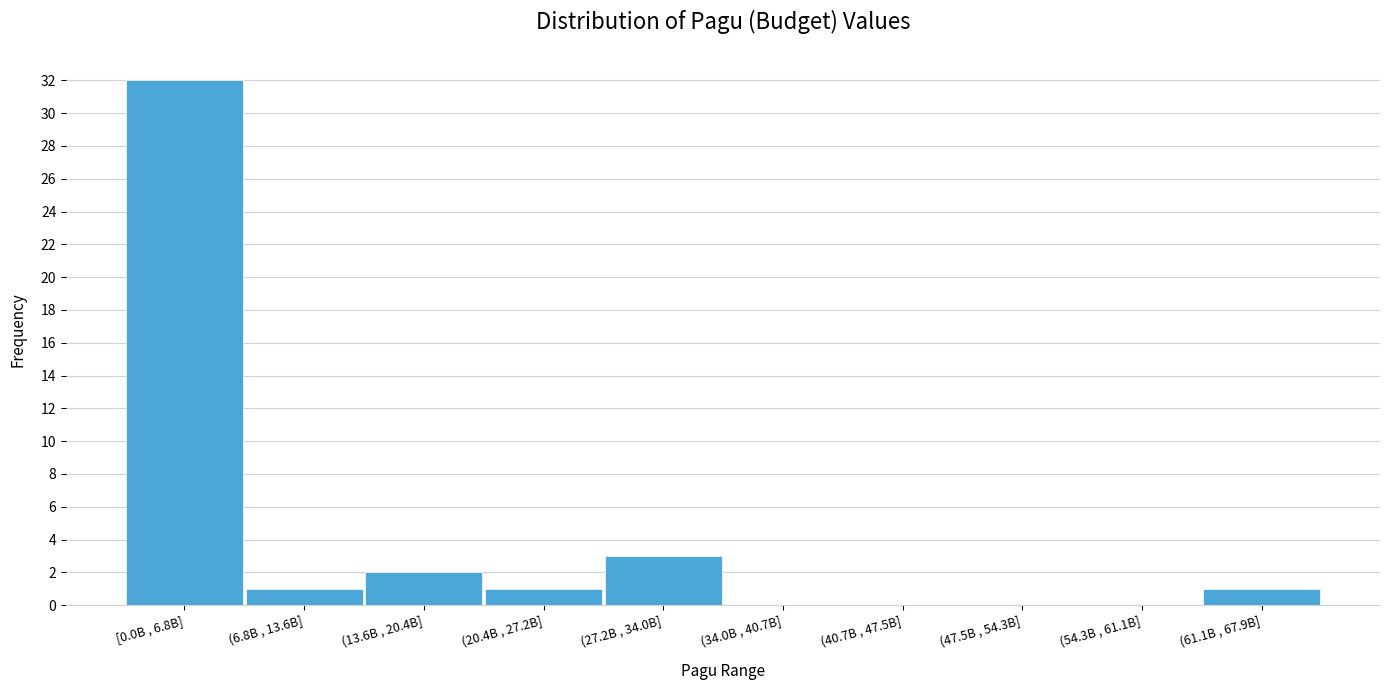

Reading left to right, extract all data points from this chart.

[0.0B , 6.8B]=32	(6.8B , 13.6B]=1	(13.6B , 20.4B]=2	(20.4B , 27.2B]=1	(27.2B , 34.0B]=3	(34.0B , 40.7B]=0	(40.7B , 47.5B]=0	(47.5B , 54.3B]=0	(54.3B , 61.1B]=0	(61.1B , 67.9B]=1